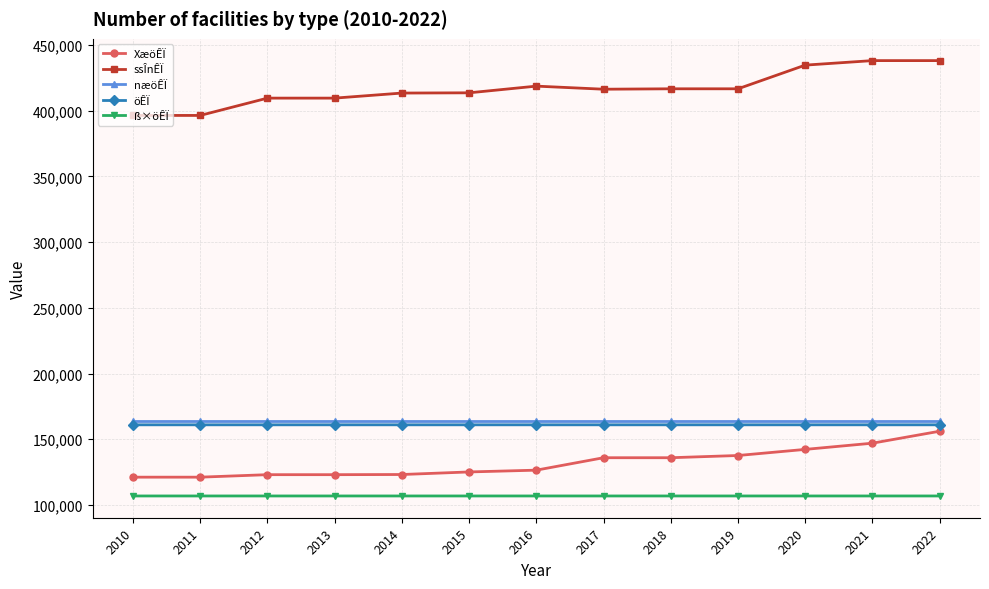

How many lines are shown in the chart?

5